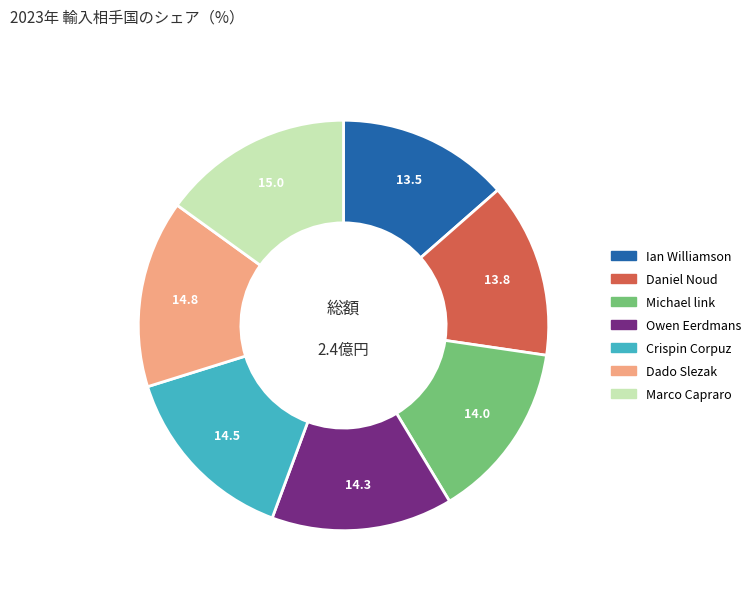

Does any single category account for the majority?

No